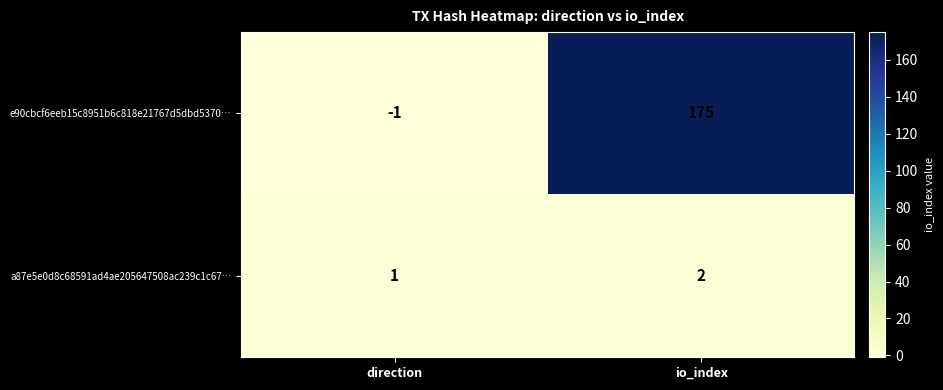

Reading left to right, transcribe all the data shown in this chart.

e90cbcf6eeb15c8951b6c818e21767d5dbd5370…: -1	175
a87e5e0d8c68591ad4ae205647508ac239c1c67…: 1	2